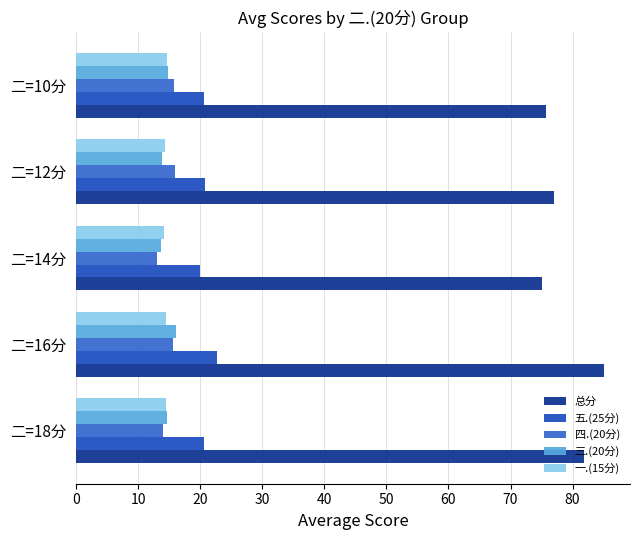

How many series are shown in this chart?

5